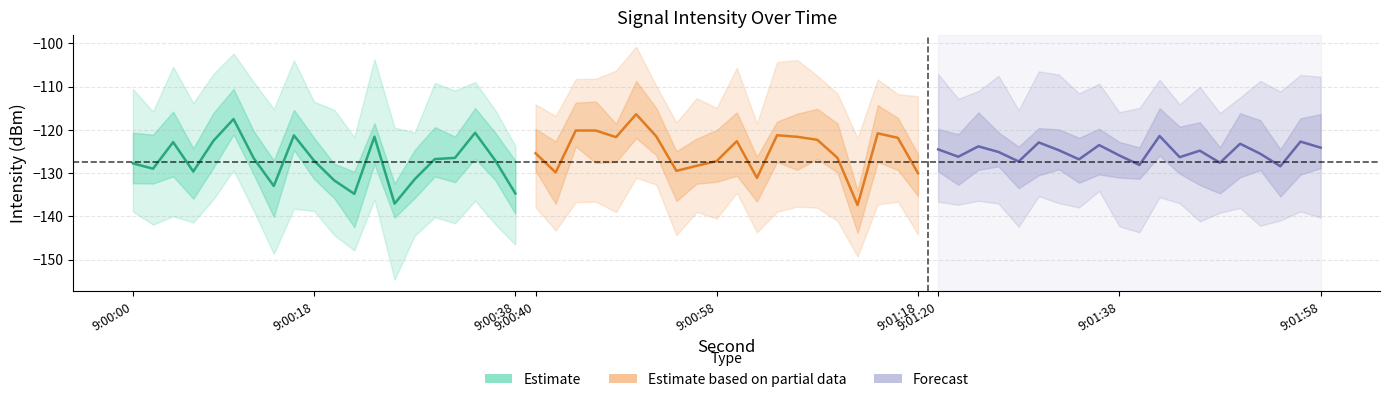

What is the value of the Estimate based on partial data point at the 8th from the left?

-129.5